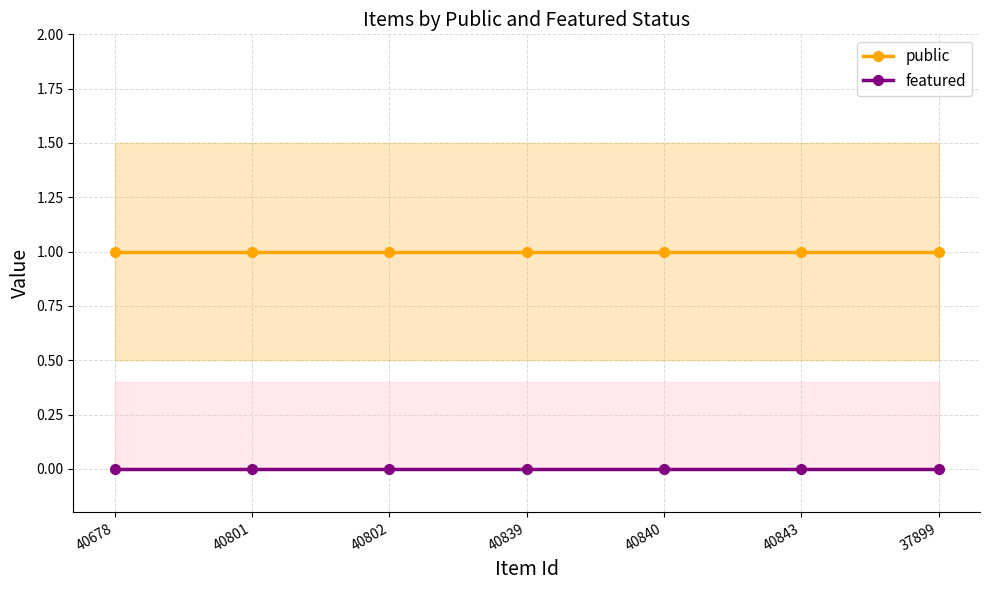

Which has a higher value, 37899 or 40840?

37899